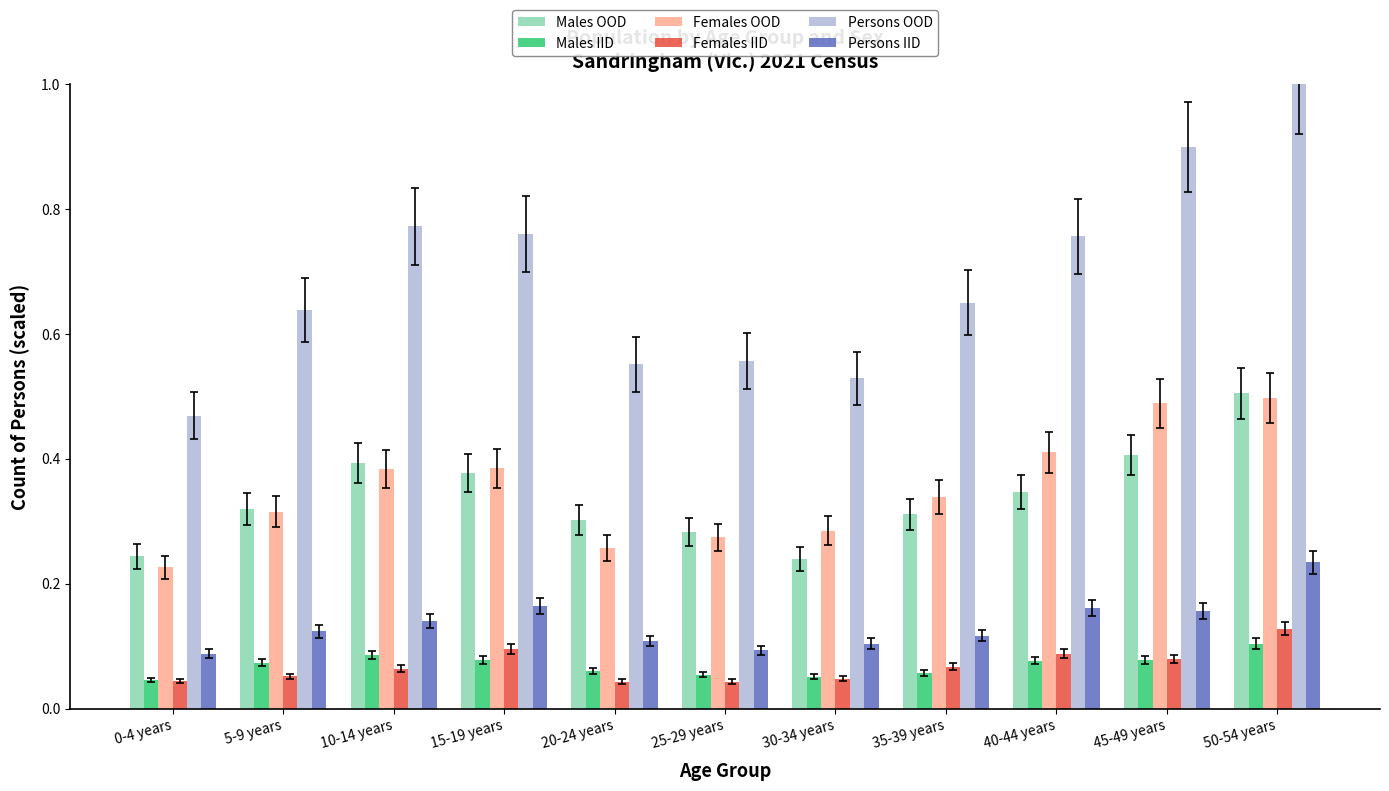

Rank the series at 20-24 years from lowest to highest value.

Females IID, Males IID, Persons IID, Females OOD, Males OOD, Persons OOD